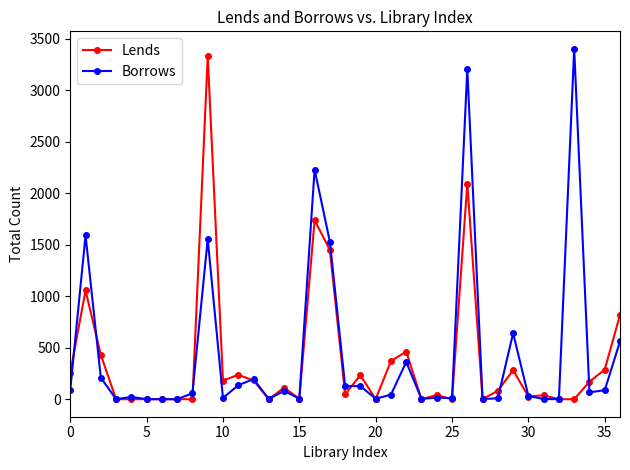

What is the maximum value shown in the chart?

3403